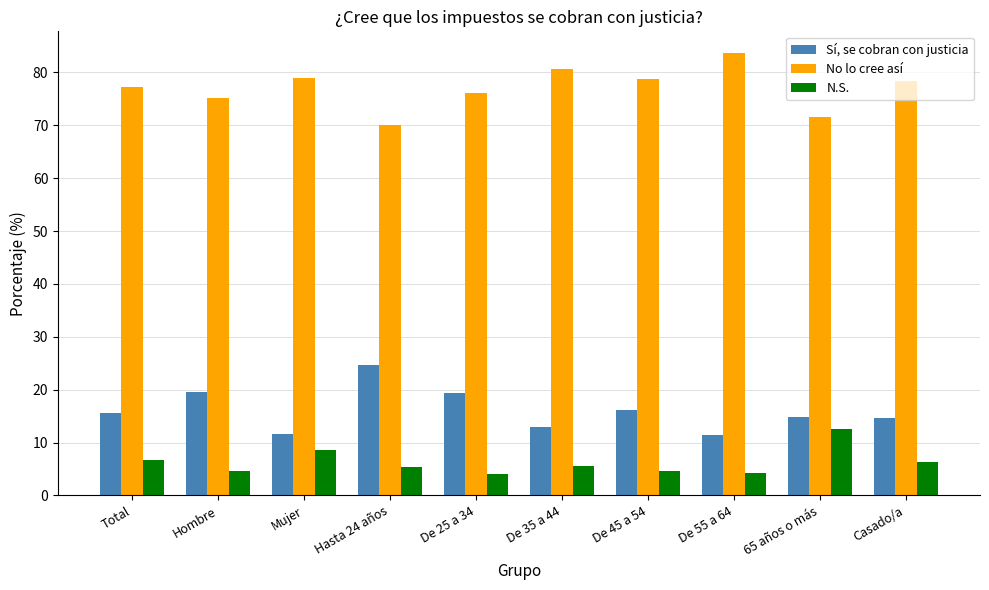

What is the smallest value displayed?

4.1